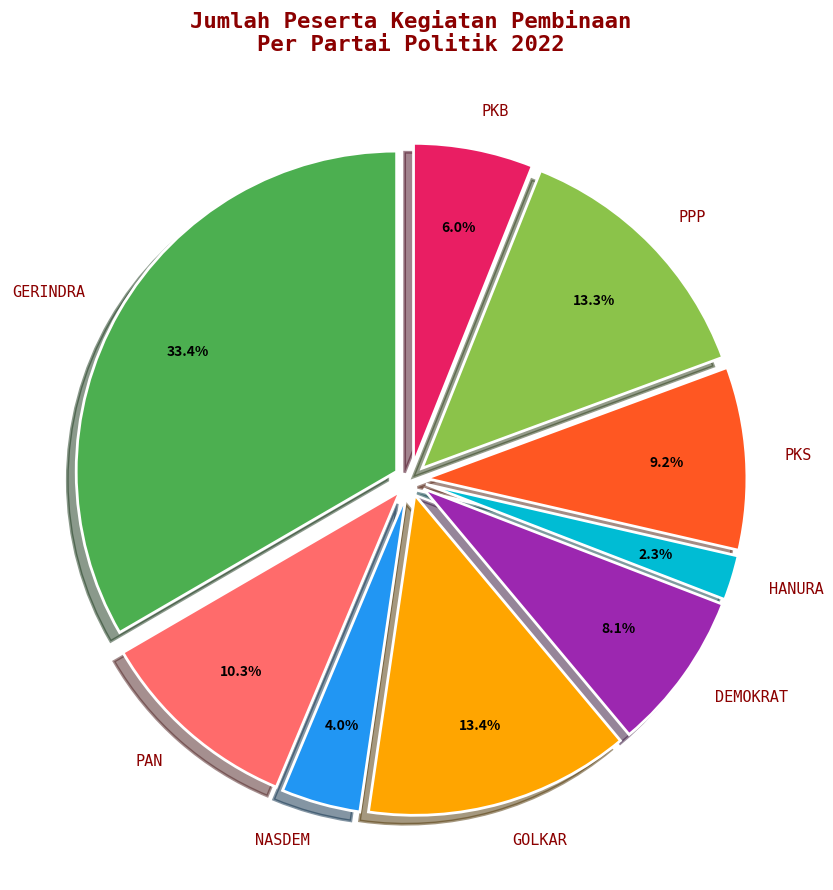

Between PPP and DEMOKRAT, which is larger?

PPP